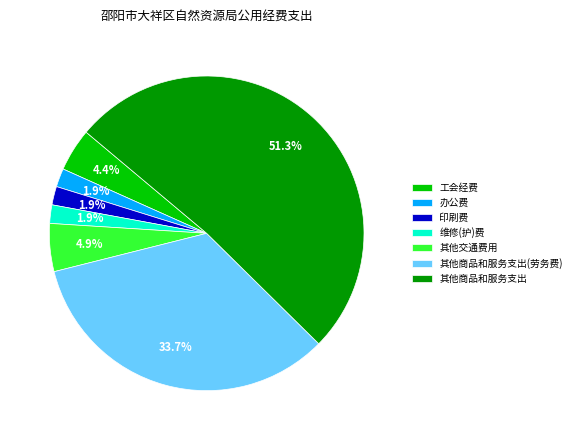

Do 其他商品和服务支出(劳务费) and 其他商品和服务支出 together represent more than half of the pie?

Yes